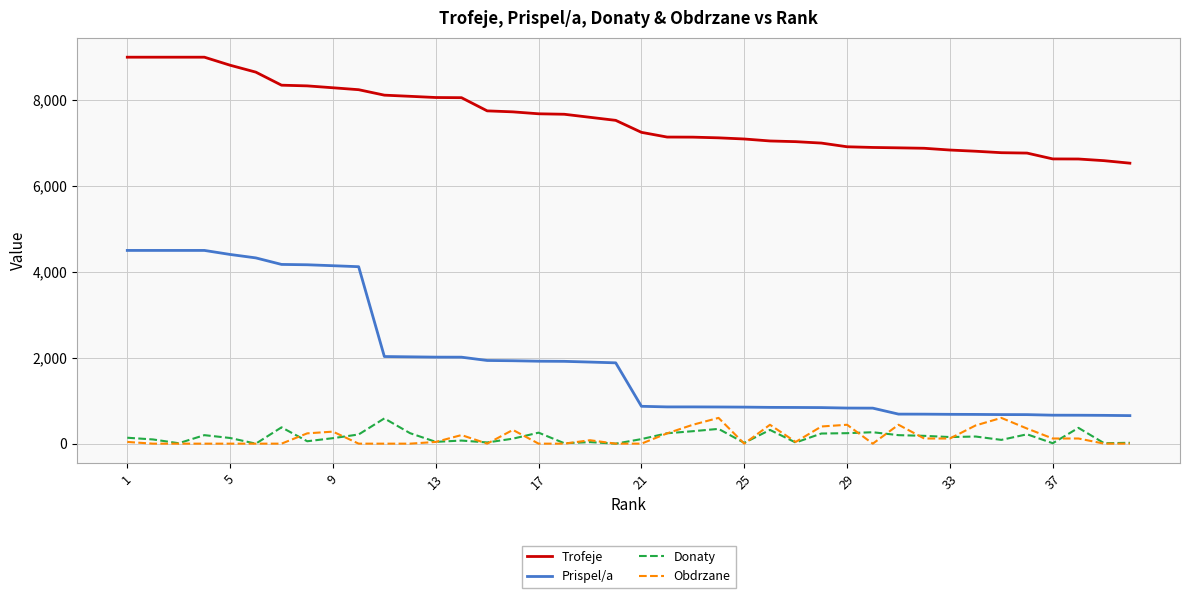

True or false: Donaty and Prispel/a intersect in this chart.

False